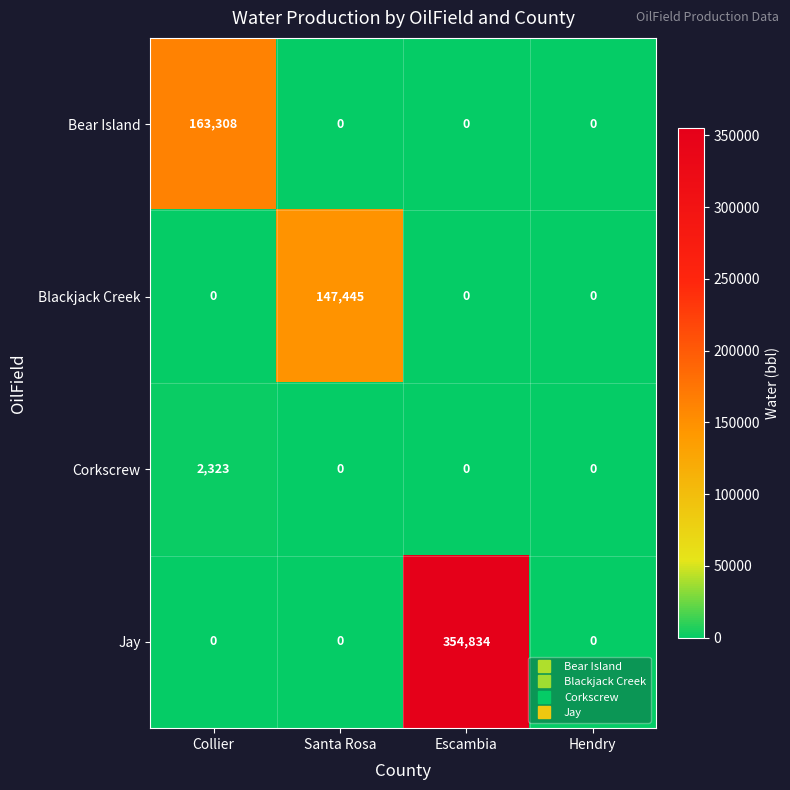

List the series in order of their peak value, highest first.

Jay, Bear Island, Blackjack Creek, Corkscrew